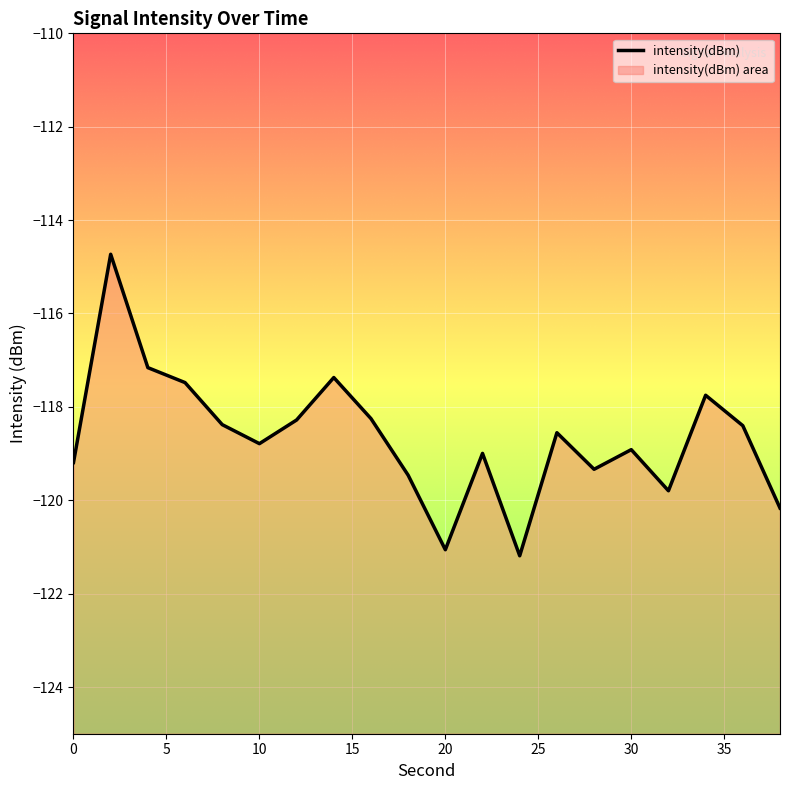

What is the value of the 19th point from the left?

-118.4